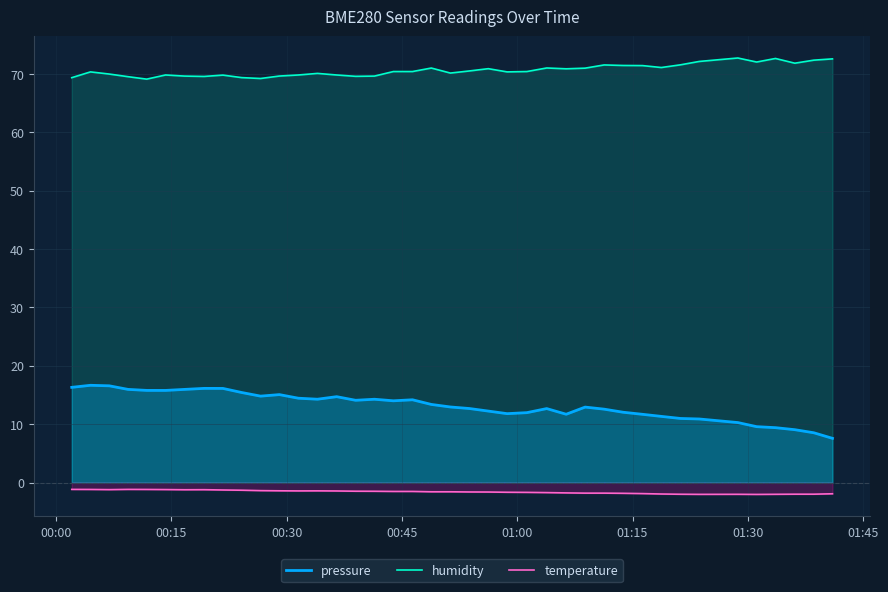

Rank the series by their maximum value, from highest to lowest.

humidity, pressure, temperature